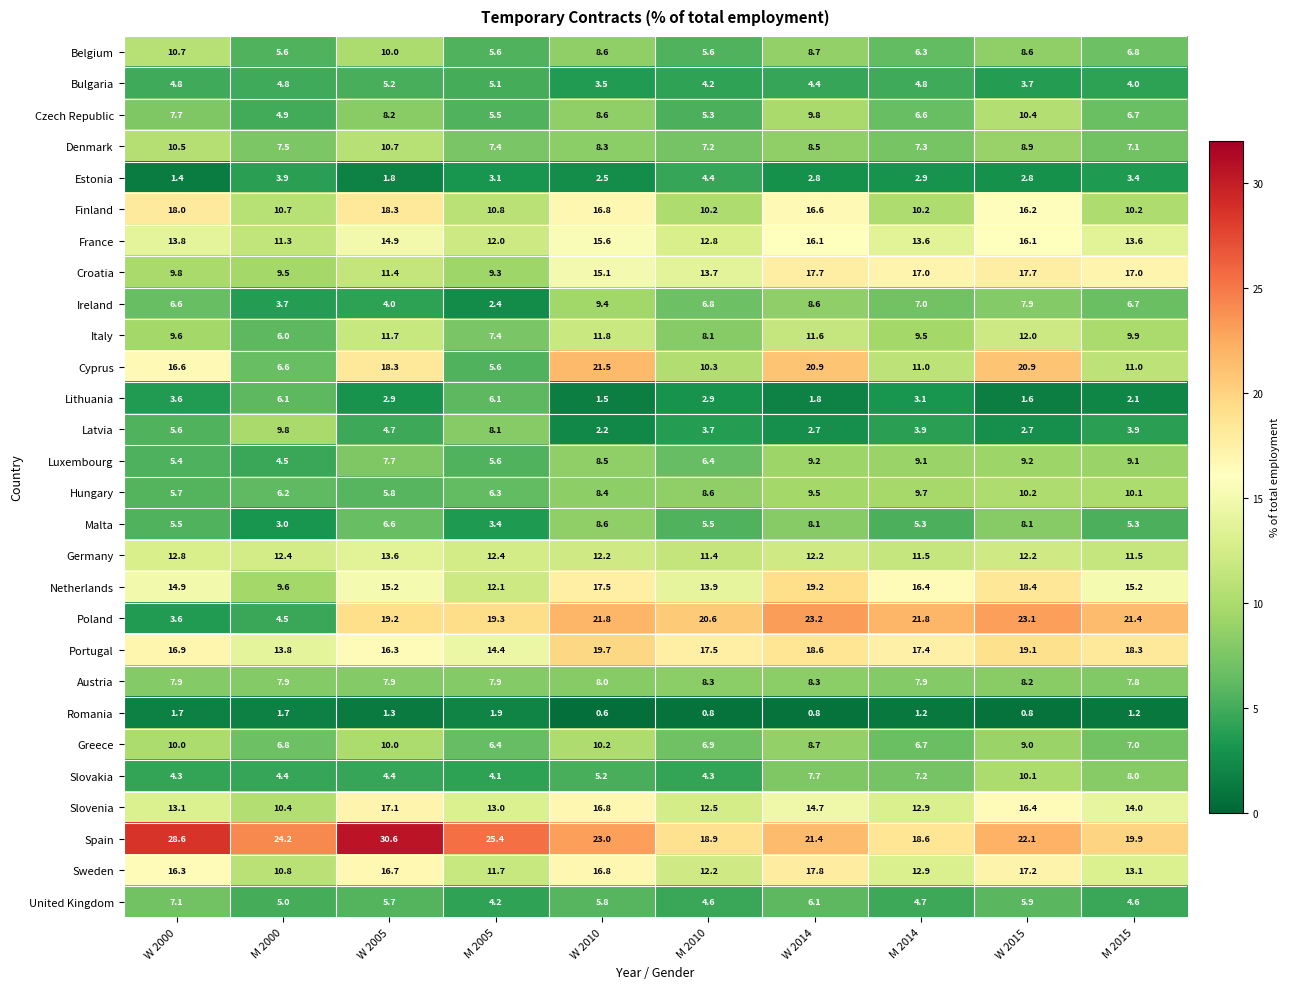

Read the Malta value at W 2005.

6.6